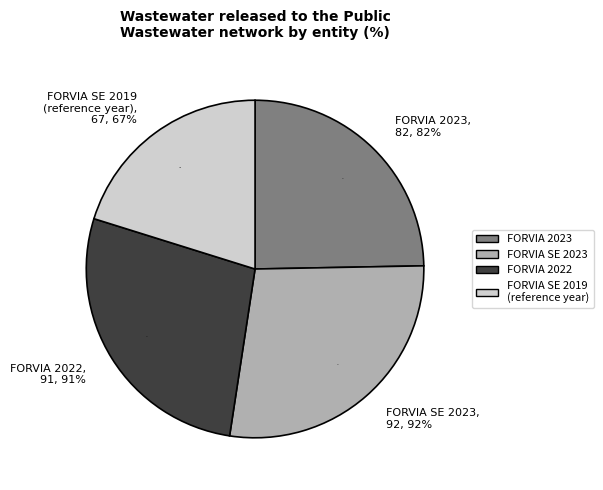

How much of the chart is everything except FORVIA 2023?

75.3%